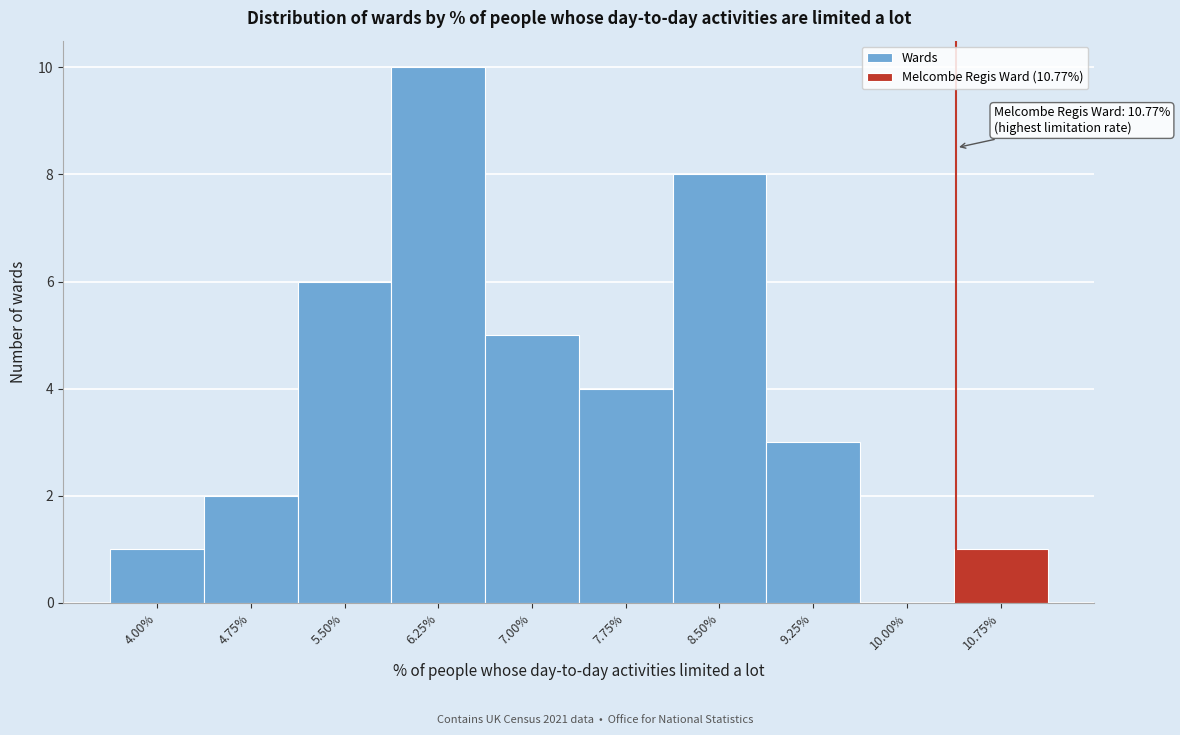

Reading right to left, list all the values displayed in this chart.

10.75%=1	10.00%=0	9.25%=3	8.50%=8	7.75%=4	7.00%=5	6.25%=10	5.50%=6	4.75%=2	4.00%=1